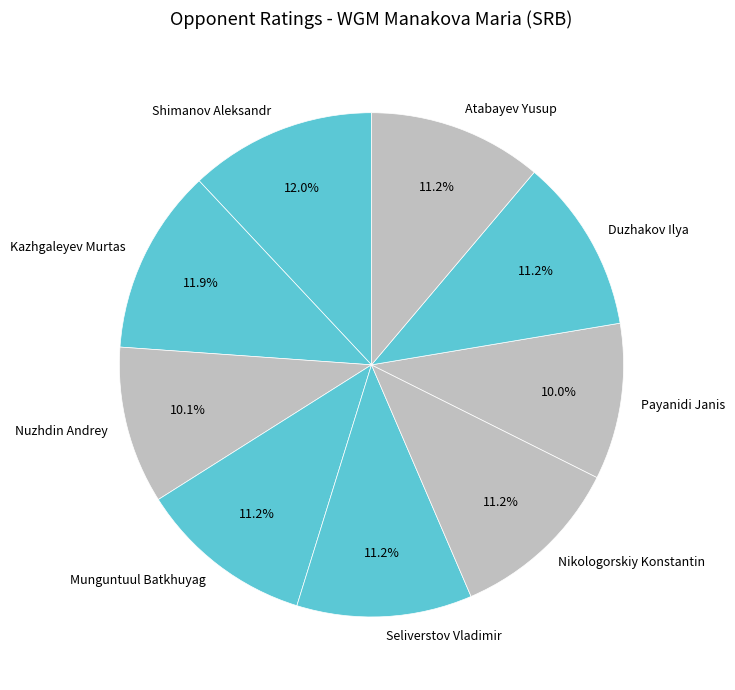

Combined, do Shimanov Aleksandr and Payanidi Janis account for over 50%?

No